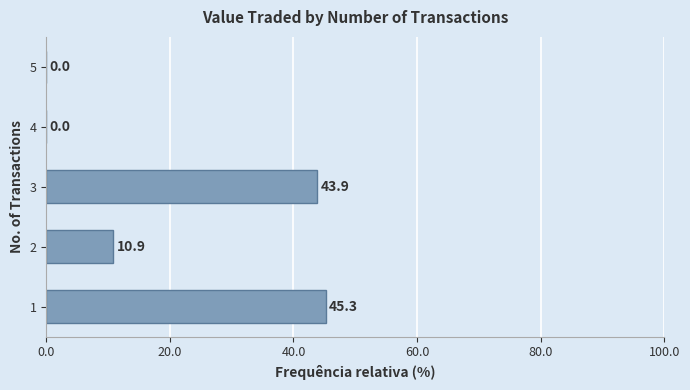

Is it true that the value at 5 is 0.0?

True